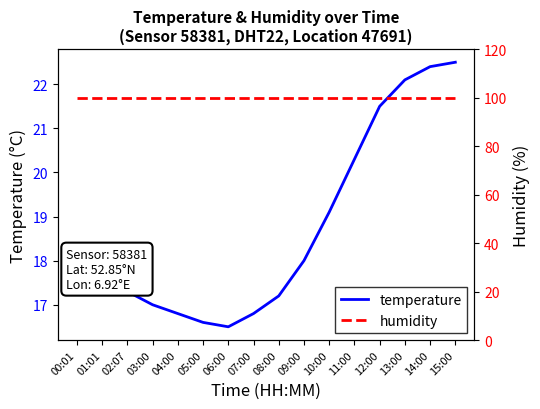

Is it true that humidity equals 99.9 at 12:00?

True